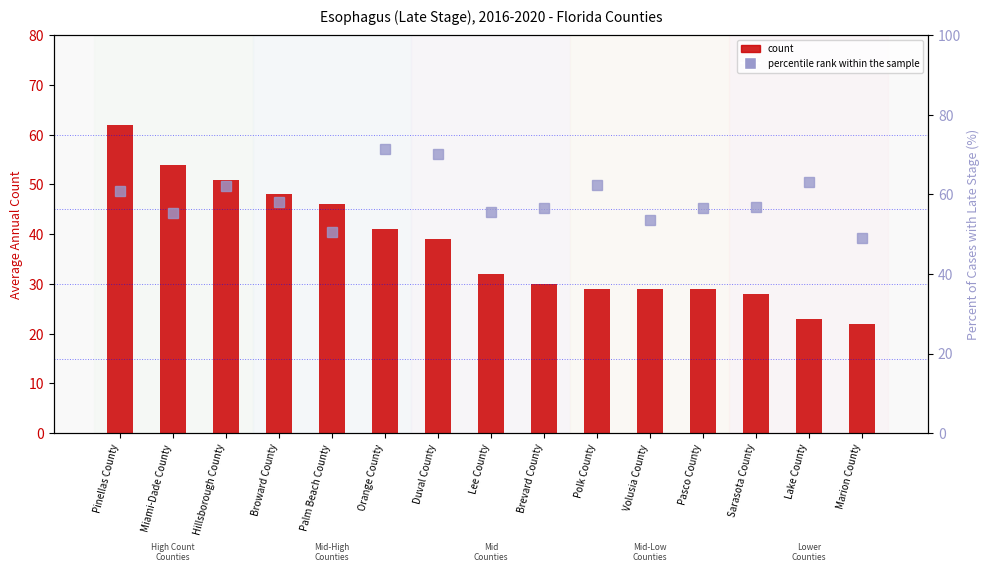

At which label does percentile rank within the sample first exceed 56?

Pinellas County